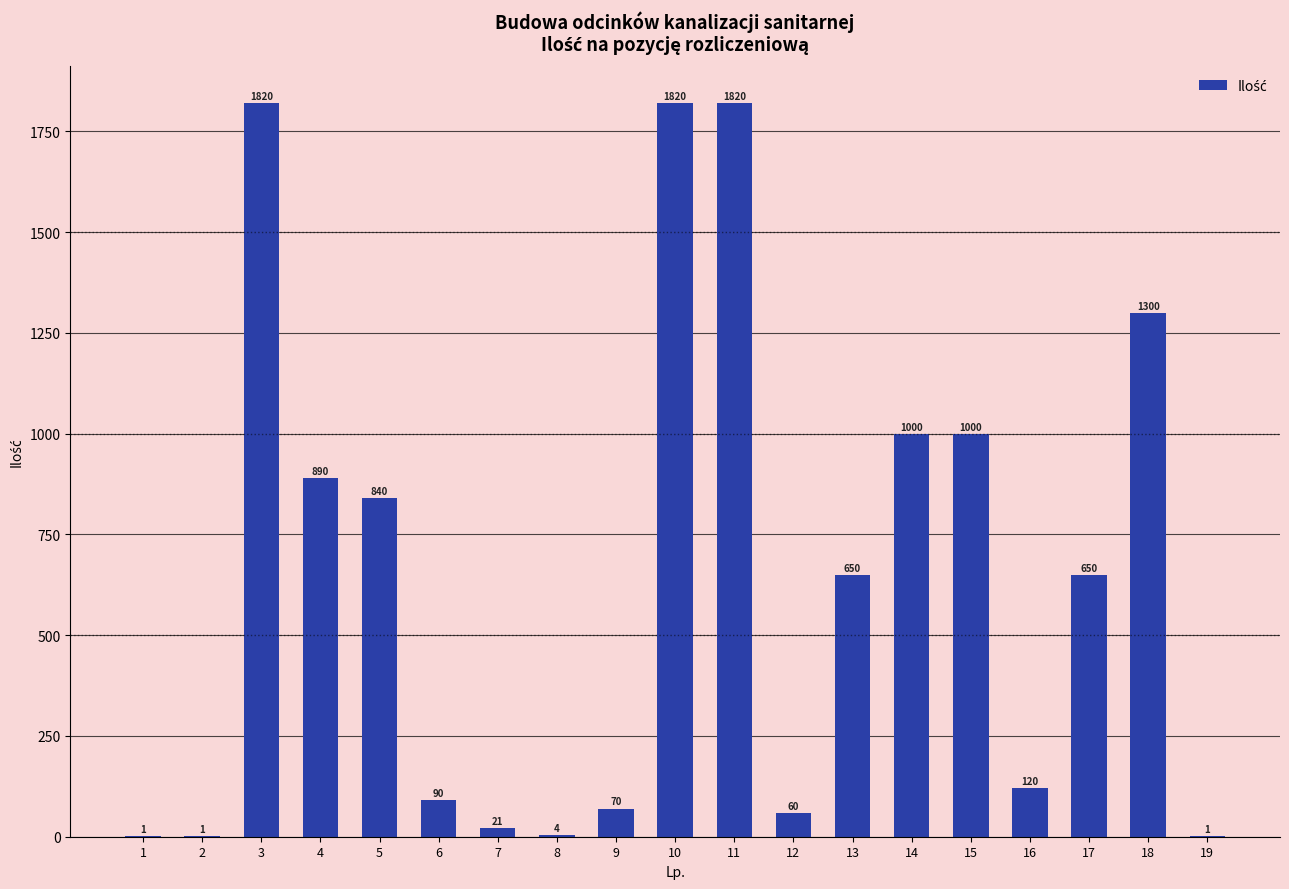

What is the ratio of the value at 14 to the value at 15?

1.0